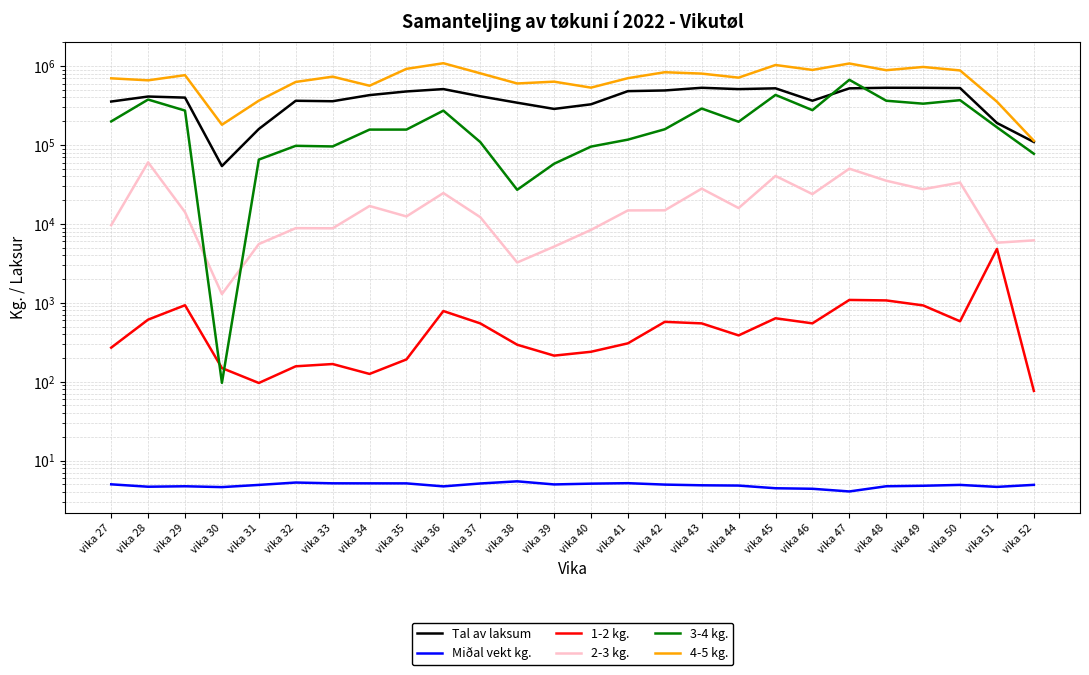

At which label does 4-5 kg. first exceed 734936?

vika 29